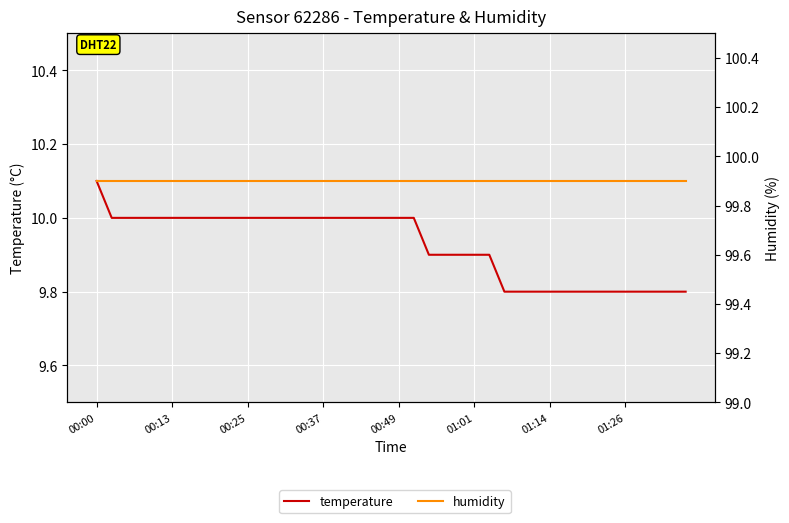

What is the difference between the maximum and second lowest values in the temperature series?

0.3